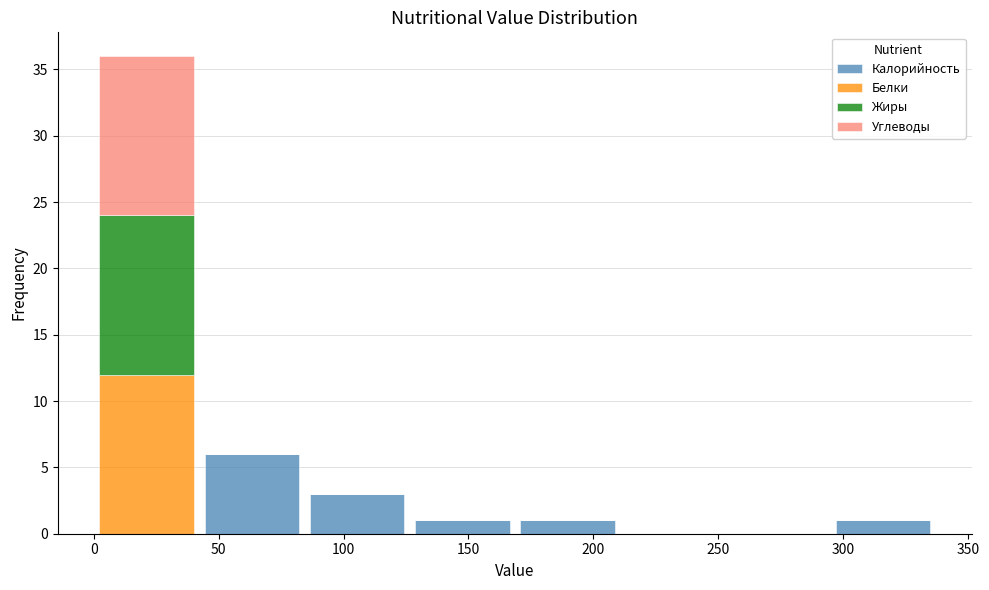

What is the total height of the stacked bar covering 170 to 210 on the x-axis? Neither the bar edges nor the heights are printed on the chart, so give them approximately, as read against the axes.

1